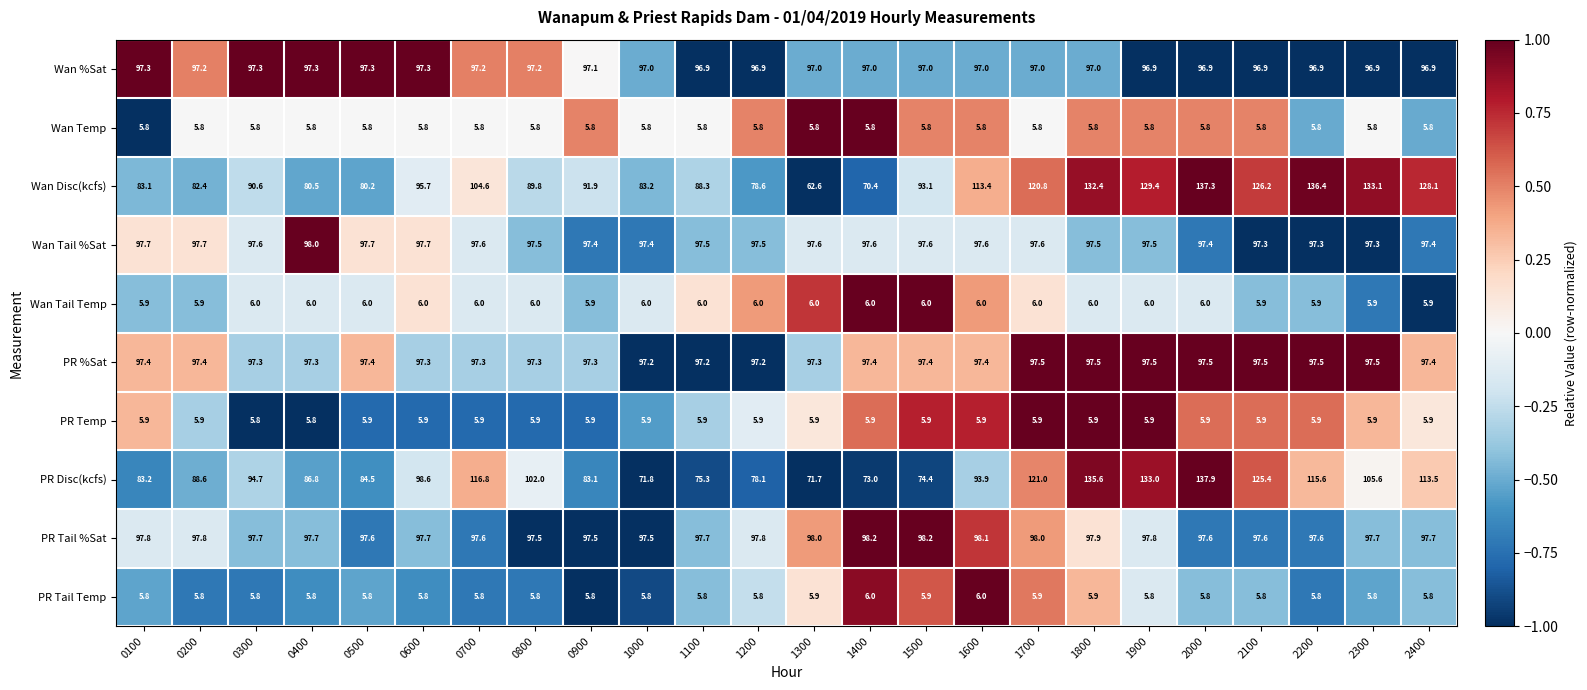

What is the average value of the PR %Sat series?

97.4